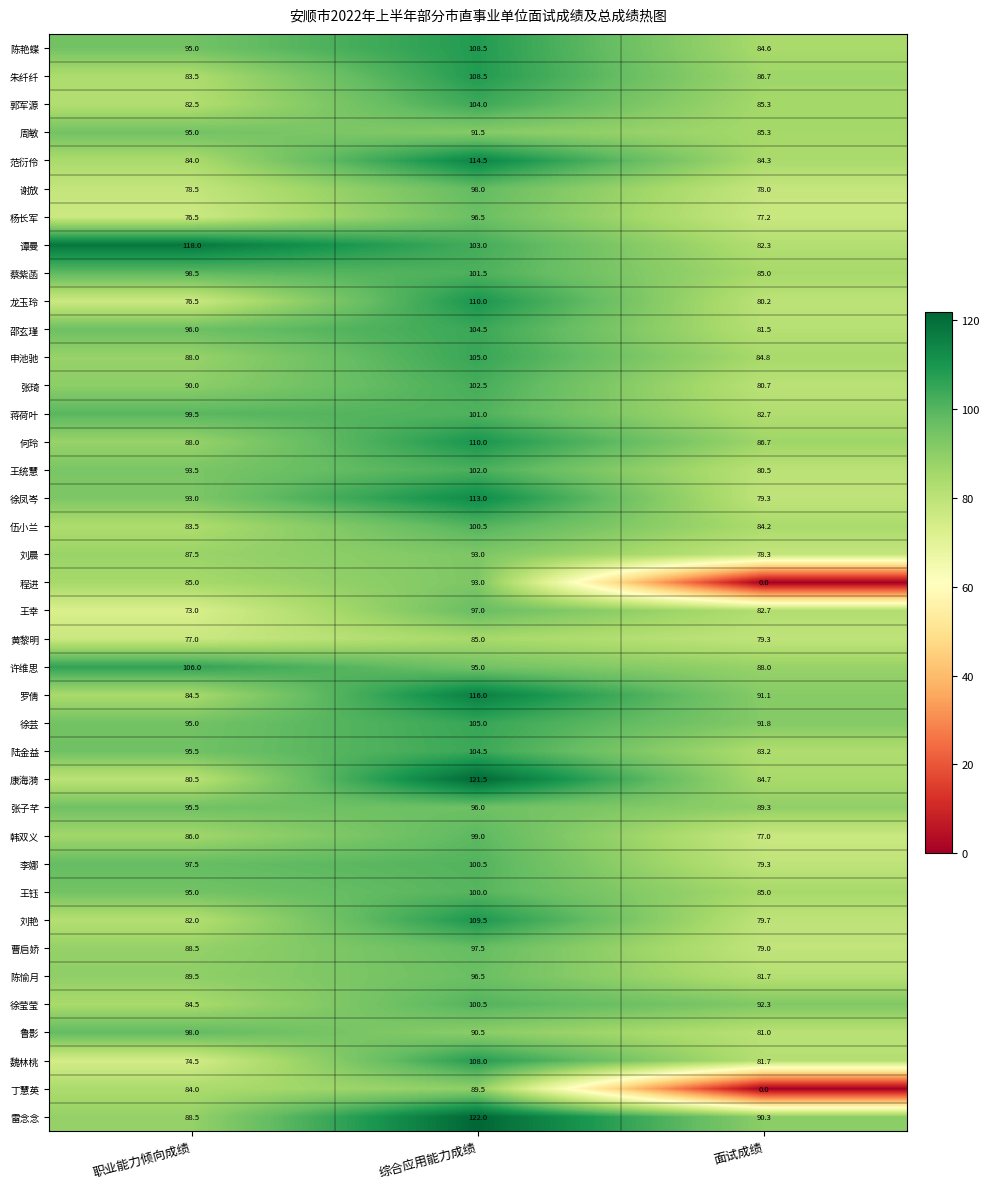

What is the spread (max minus min) of values at 综合应用能力成绩?

37.0